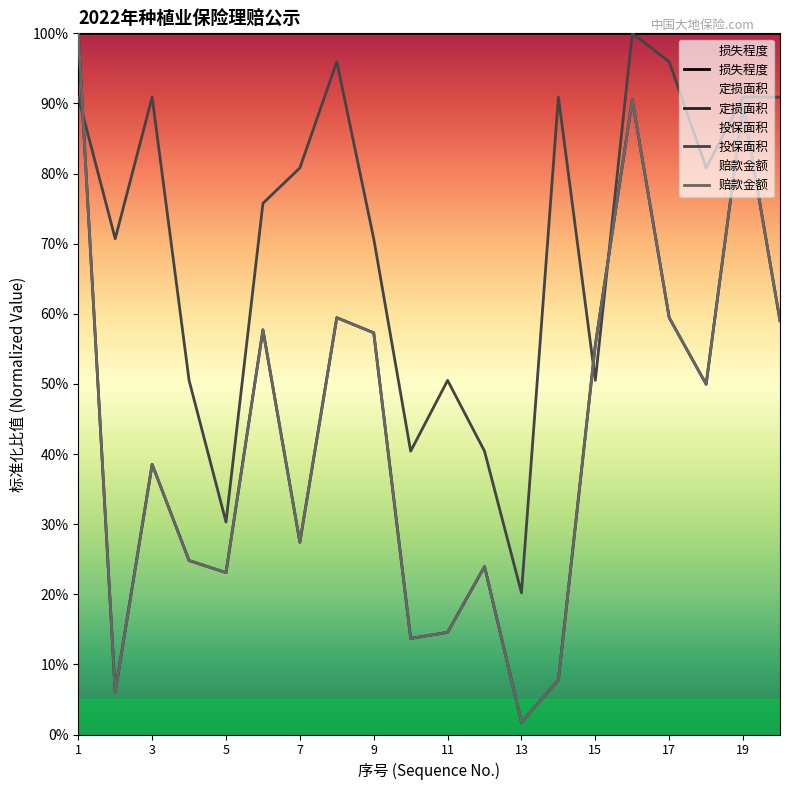

Reading left to right, extract all data points from this chart.

定损面积: 1=1.0	2=0.1	3=0.4	4=0.2	5=0.2	6=0.6	7=0.3	8=0.6	9=0.6	10=0.1	11=0.1	12=0.2	13=0.0	14=0.1	15=0.6	16=0.9	17=0.6	18=0.5	19=0.9	20=0.6
投保面积: 1=0.9	2=0.7	3=0.9	4=0.5	5=0.3	6=0.8	7=0.8	8=1.0	9=0.7	10=0.4	11=0.5	12=0.4	13=0.2	14=0.9	15=0.5	16=1.0	17=1.0	18=0.8	19=0.9	20=0.9
赔款金额: 1=1.0	2=0.1	3=0.4	4=0.2	5=0.2	6=0.6	7=0.3	8=0.6	9=0.6	10=0.1	11=0.1	12=0.2	13=0.0	14=0.1	15=0.6	16=0.9	17=0.6	18=0.5	19=0.9	20=0.6